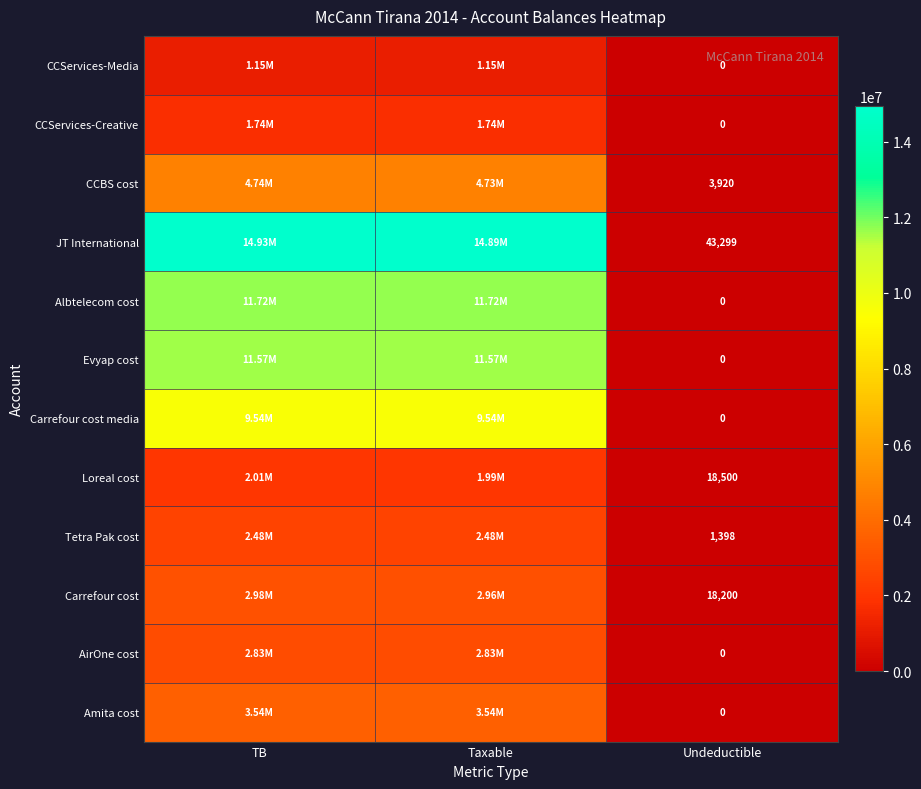

What is the difference between the second highest and minimum values in the CCServices-Creative series?

1735151.5